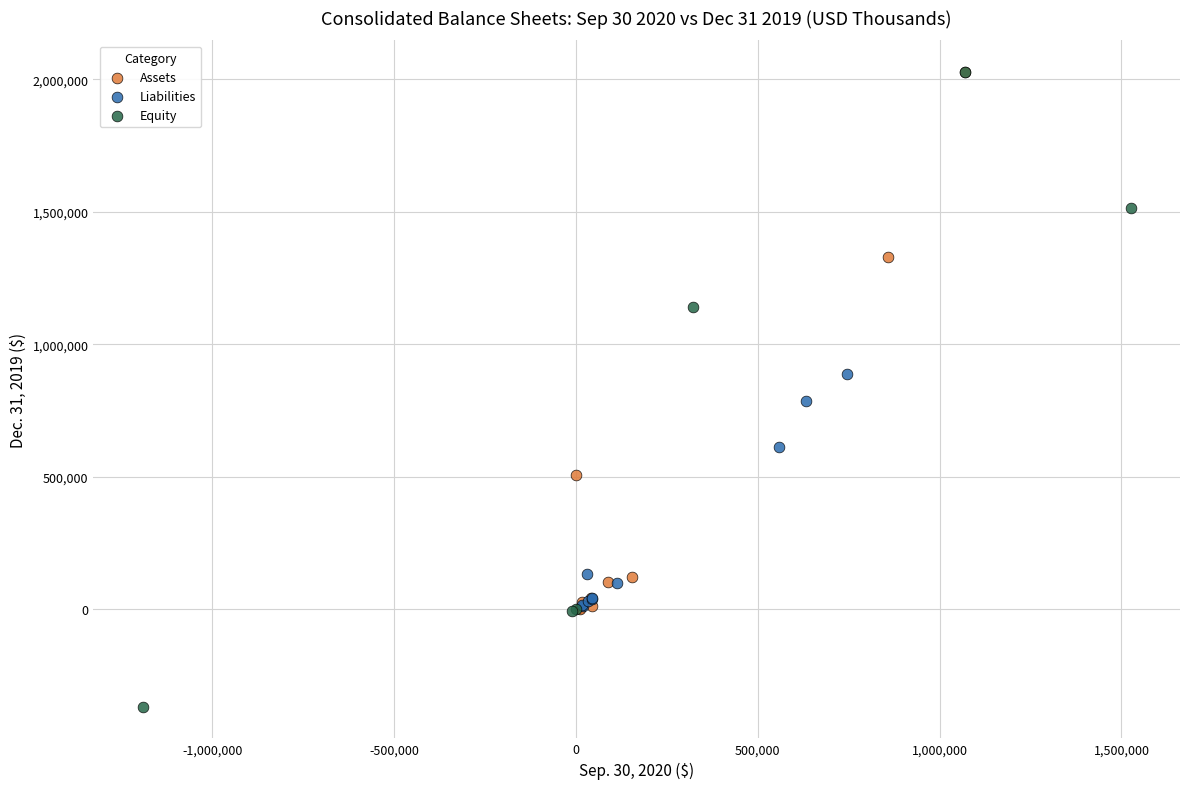

Which series reaches the minimum Y coordinate?

Equity